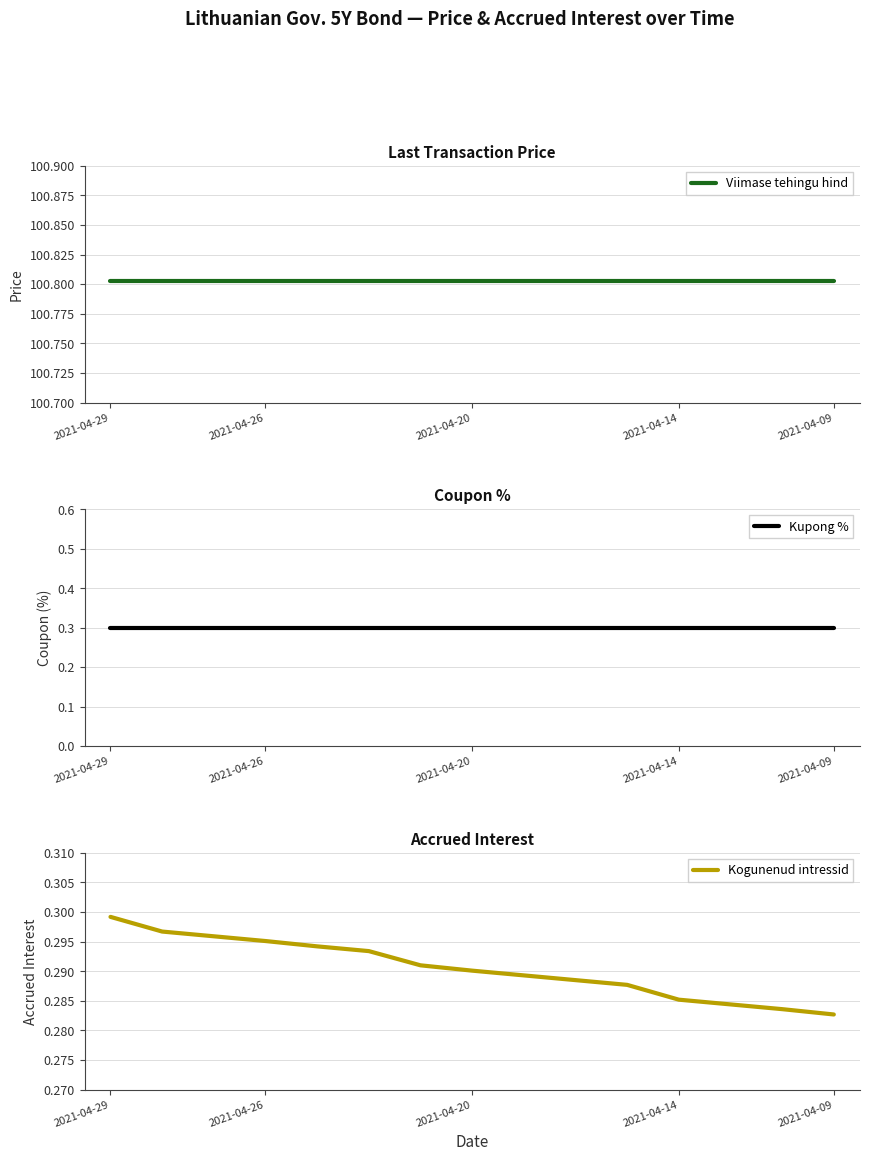

The Viimase tehingu hind series shows 100.8 at 8. True or false?

True